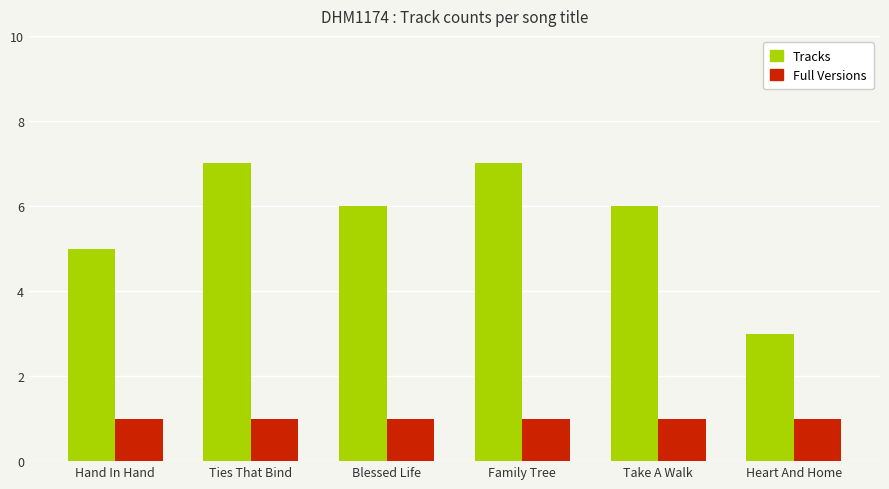

Which series has the widest spread of values?

Tracks